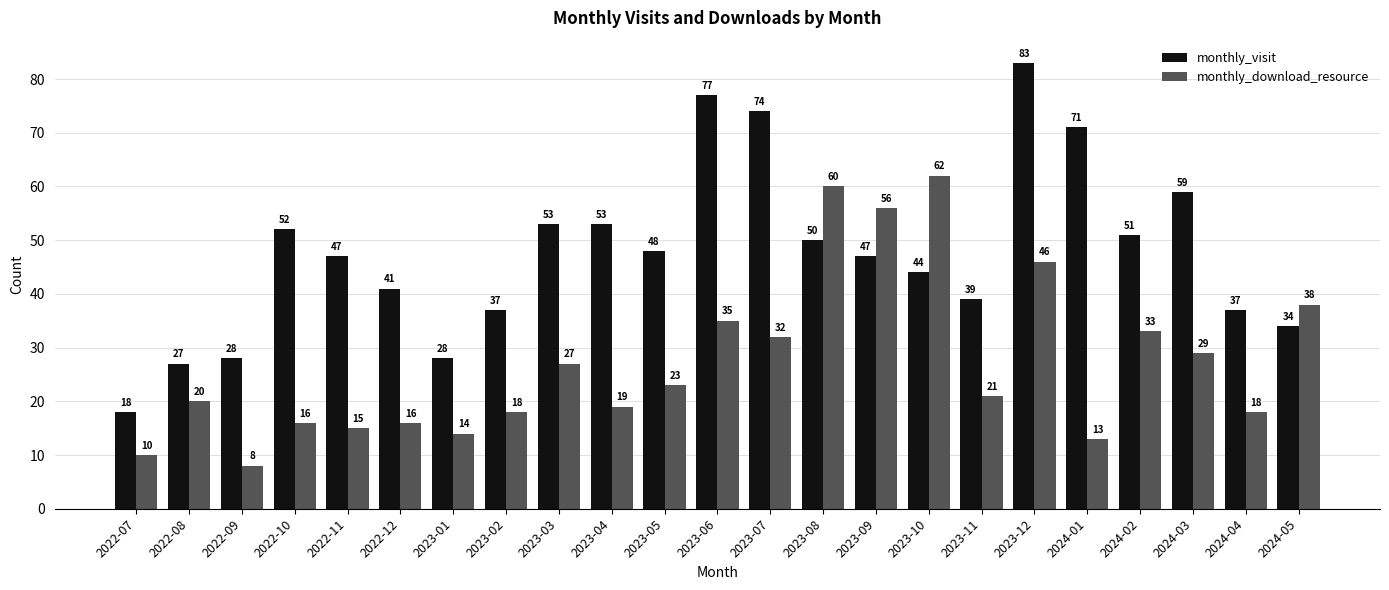

What position from the right is 2024-02?

4